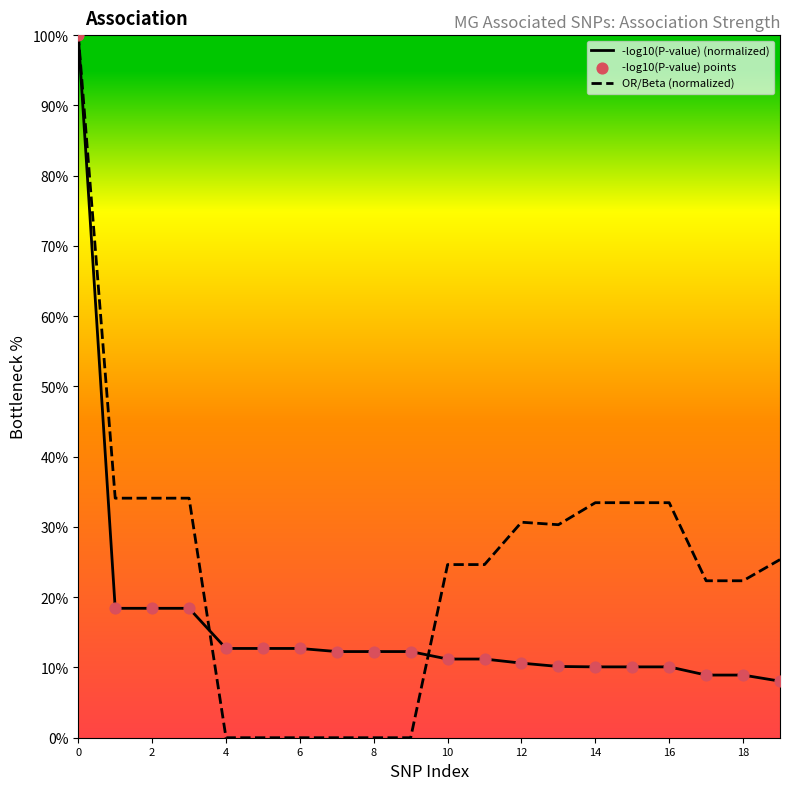

At how many categories does at least one series exceed 33?

7